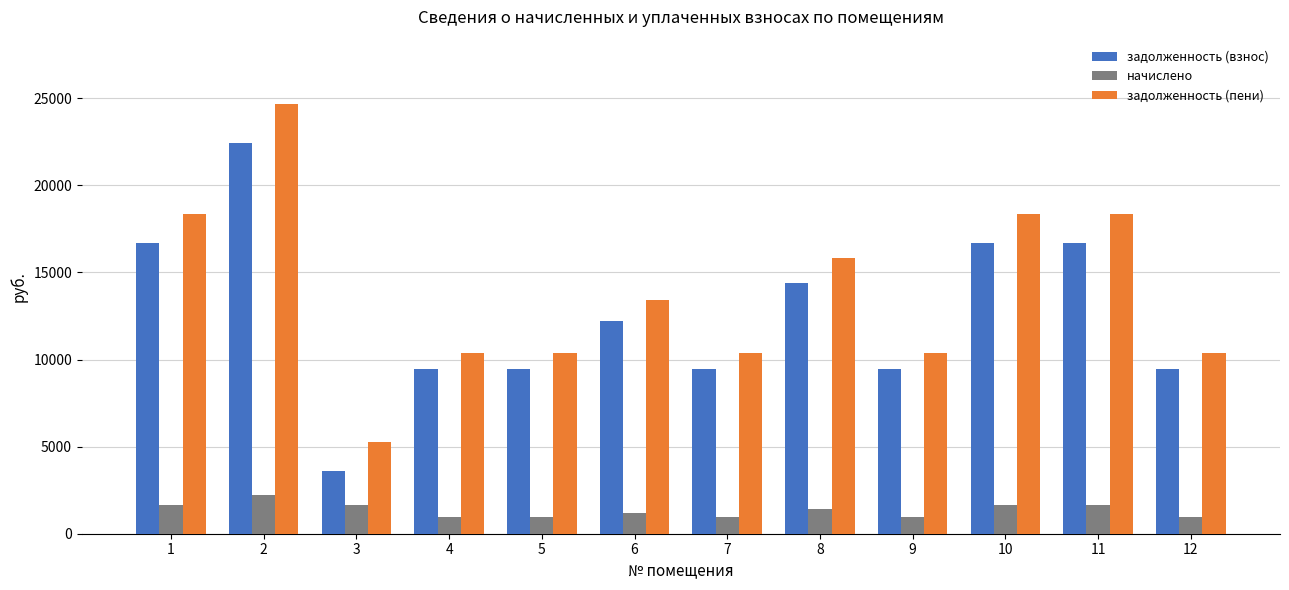

What is the lowest value of the задолженность (пени) series?

5272.2